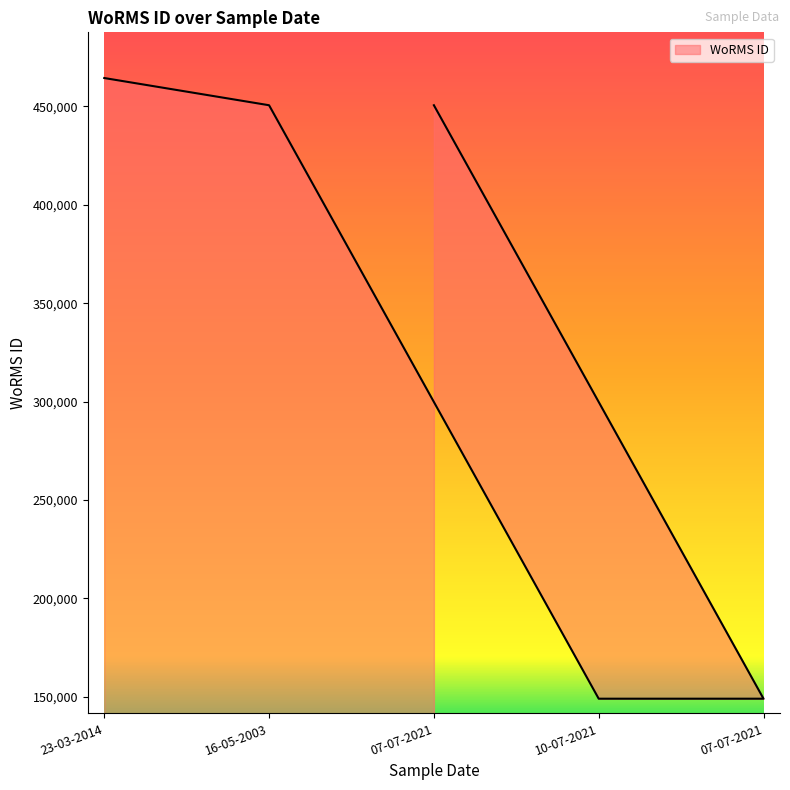

Does the chart display data point markers on the line(s)?

No